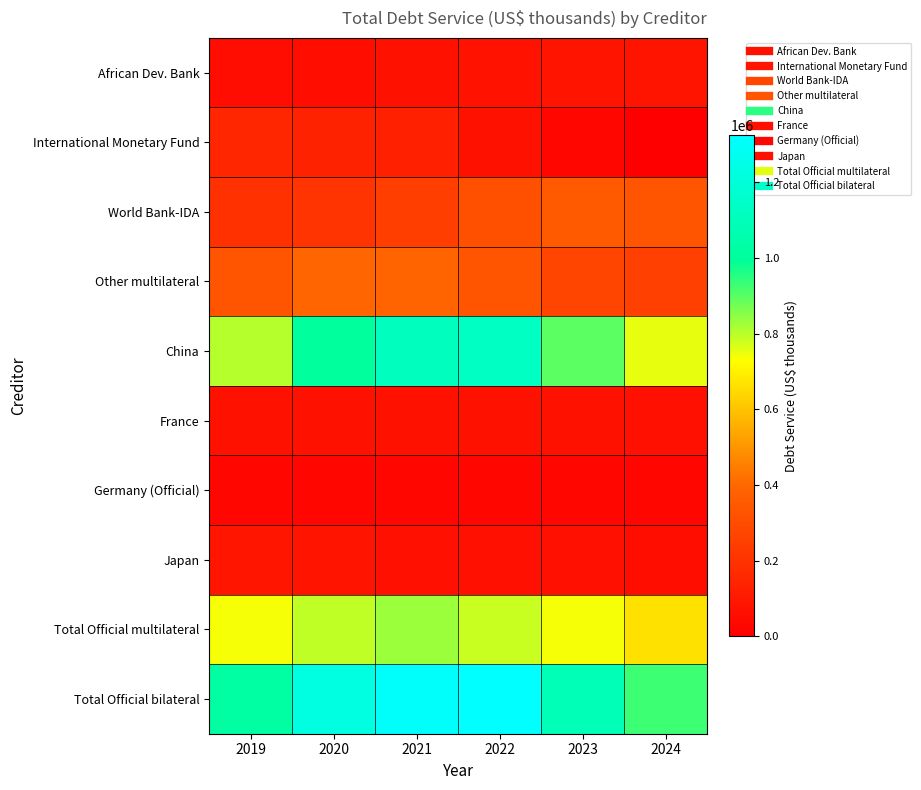

Reading left to right, transcribe all the data shown in this chart.

African Dev. Bank: 2019=53667	2020=59601	2021=67279	2022=74686	2023=80360	2024=81867
International Monetary Fund: 2019=153772	2020=134996	2021=125996	2022=69560	2023=29812	2024=0
World Bank-IDA: 2019=195727	2020=203113	2021=244969	2022=313153	2023=356572	2024=331853
Other multilateral: 2019=333662	2020=394916	2021=389457	2022=327258	2023=269585	2024=251183
China: 2019=802562	2020=1008148	2021=1116743	2022=1130859	2023=896636	2024=752518
France: 2019=68465	2020=68546	2021=68393	2022=70308	2023=68684	2024=65835
Germany (Official): 2019=27348	2020=28594	2021=28055	2022=28140	2023=27649	2024=26974
Japan: 2019=86949	2020=79638	2021=66963	2022=66289	2023=65615	2024=60183
Total Official multilateral: 2019=736828	2020=792625	2021=827701	2022=784657	2023=736328	2024=664903
Total Official bilateral: 2019=1024520	2020=1222220	2021=1308783	2022=1323815	2023=1086211	2024=929250